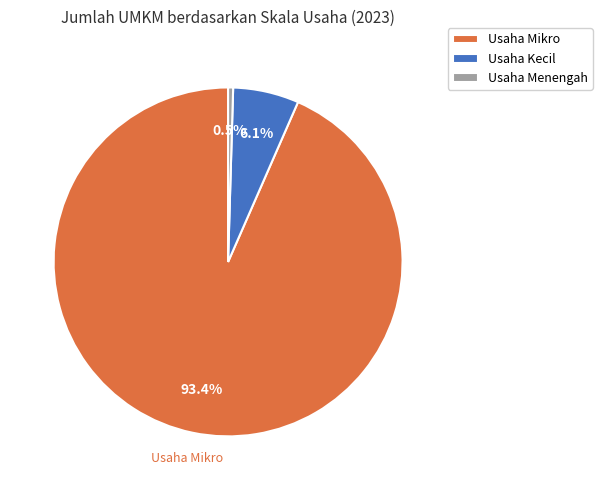

What is the ratio of the value at Usaha Mikro to the value at Usaha Kecil?

15.3